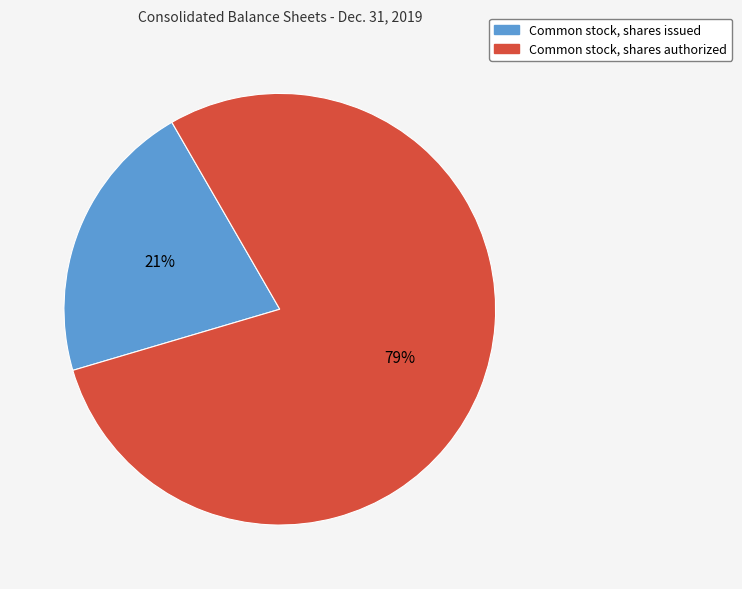

Count the number of slices in the pie.

2